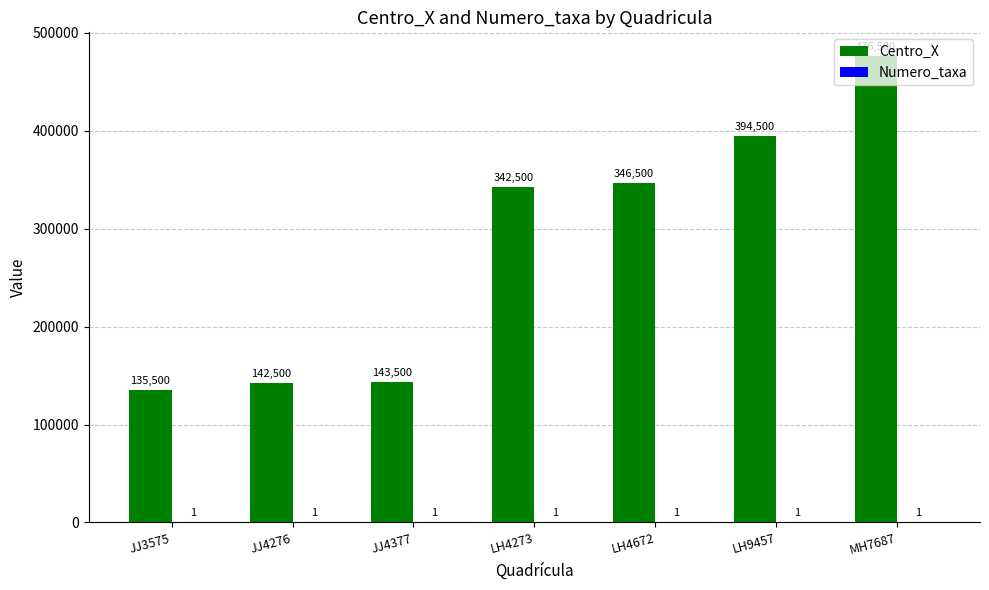

At which label is Centro_X closest to 306000?

LH4273